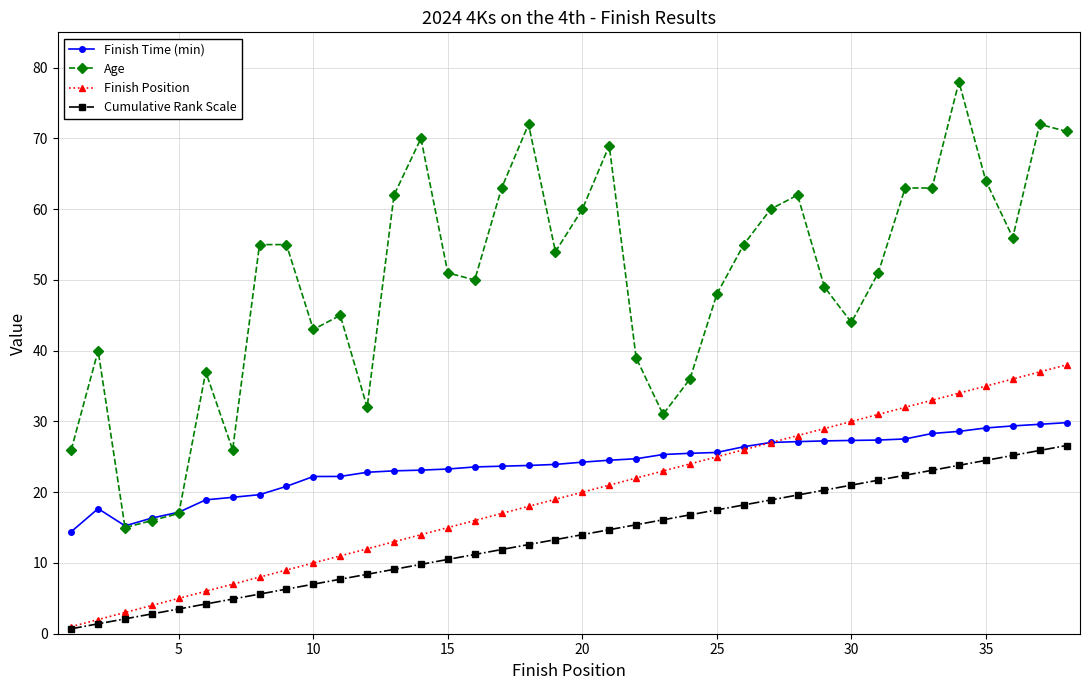

True or false: Cumulative Rank Scale and Age intersect in this chart.

False